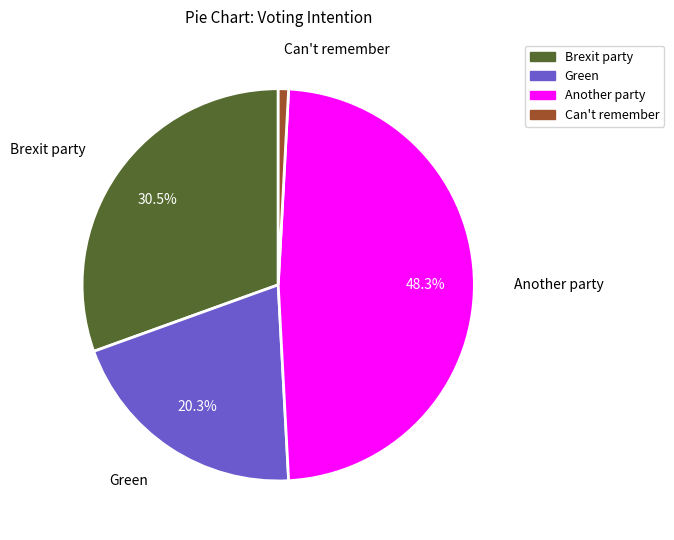

Does any single category account for the majority?

No